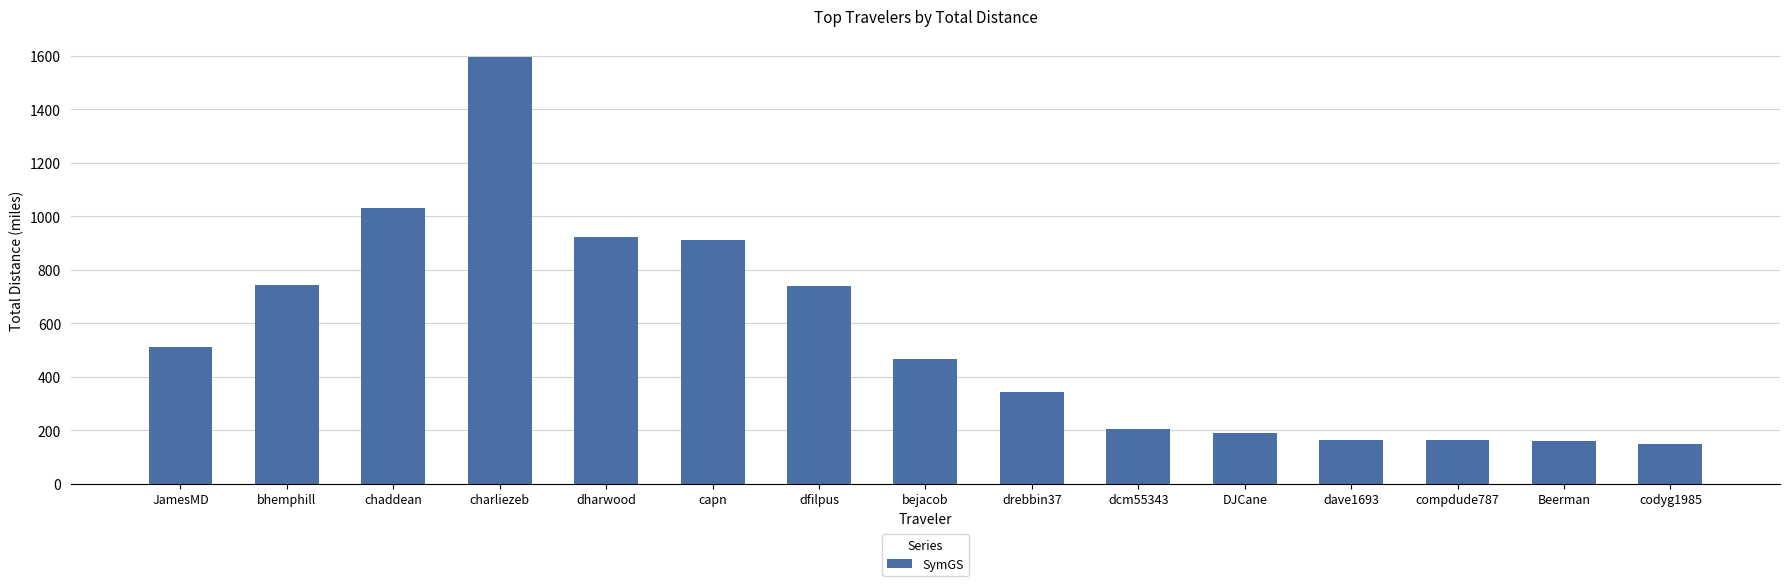

What position from the left is dcm55343?

10